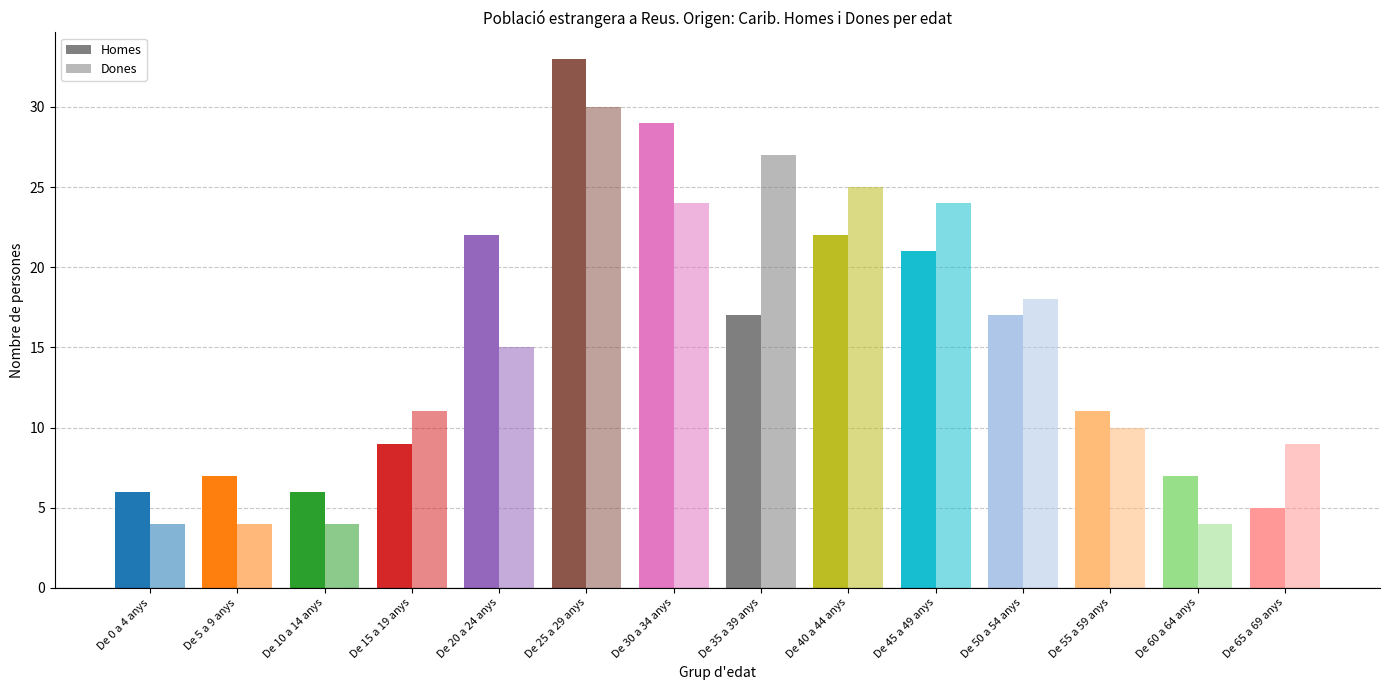

What position from the left is De 40 a 44 anys?

9